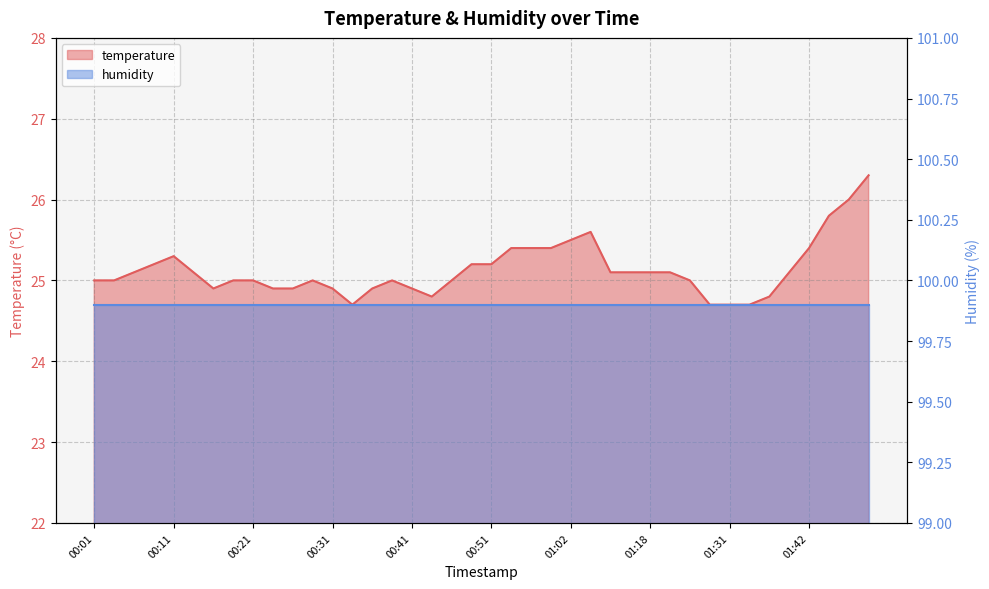

Reading left to right, extract all data points from this chart.

00:01=25.0	00:04=25.0	00:06=25.1	00:09=25.2	00:11=25.3	00:14=25.1	00:16=24.9	00:19=25.0	00:21=25.0	00:24=24.9	00:26=24.9	00:29=25.0	00:31=24.9	00:34=24.7	00:36=24.9	00:38=25.0	00:41=24.9	00:43=24.8	00:46=25.0	00:49=25.2	00:51=25.2	00:54=25.4	00:57=25.4	00:59=25.4	01:02=25.5	01:04=25.6	01:13=25.1	01:15=25.1	01:18=25.1	01:21=25.1	01:24=25.0	01:29=24.7	01:31=24.7	01:34=24.7	01:37=24.8	01:39=25.1	01:42=25.4	01:44=25.8	01:47=26.0	01:49=26.3